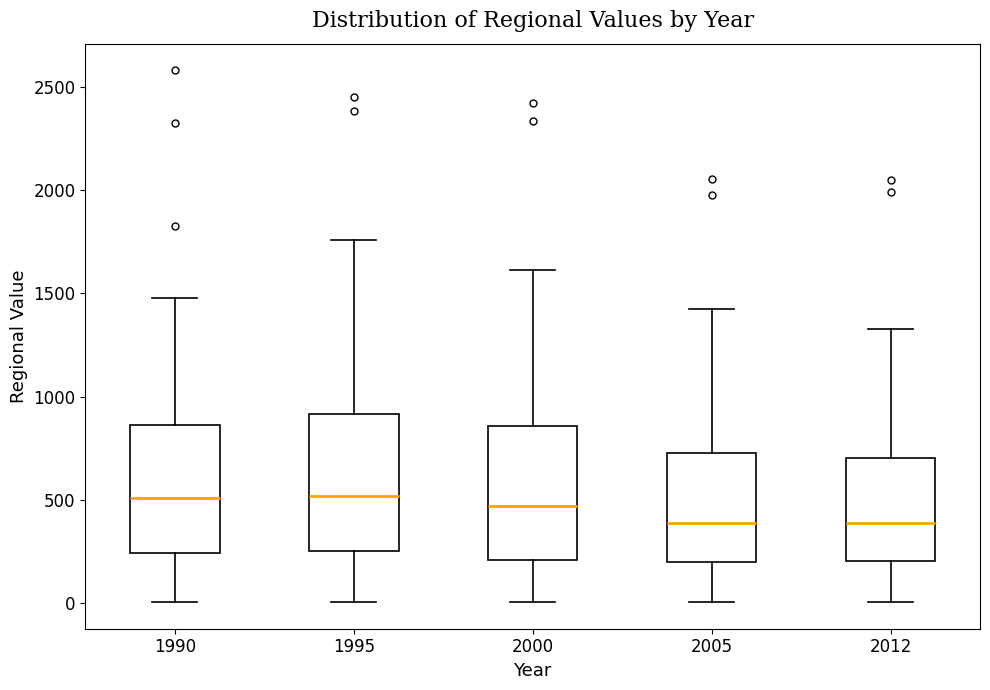

Where is the upper edge of the box at x = 1995 on the y-axis? The values are not printed on the chart, so give them approximately, as read against the axis.

900